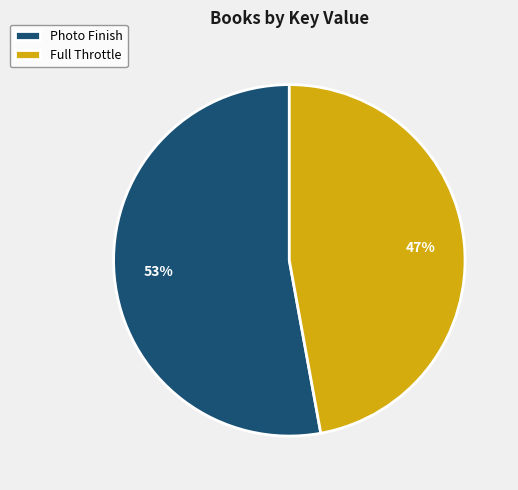

Does Full Throttle represent more than half of the total?

No